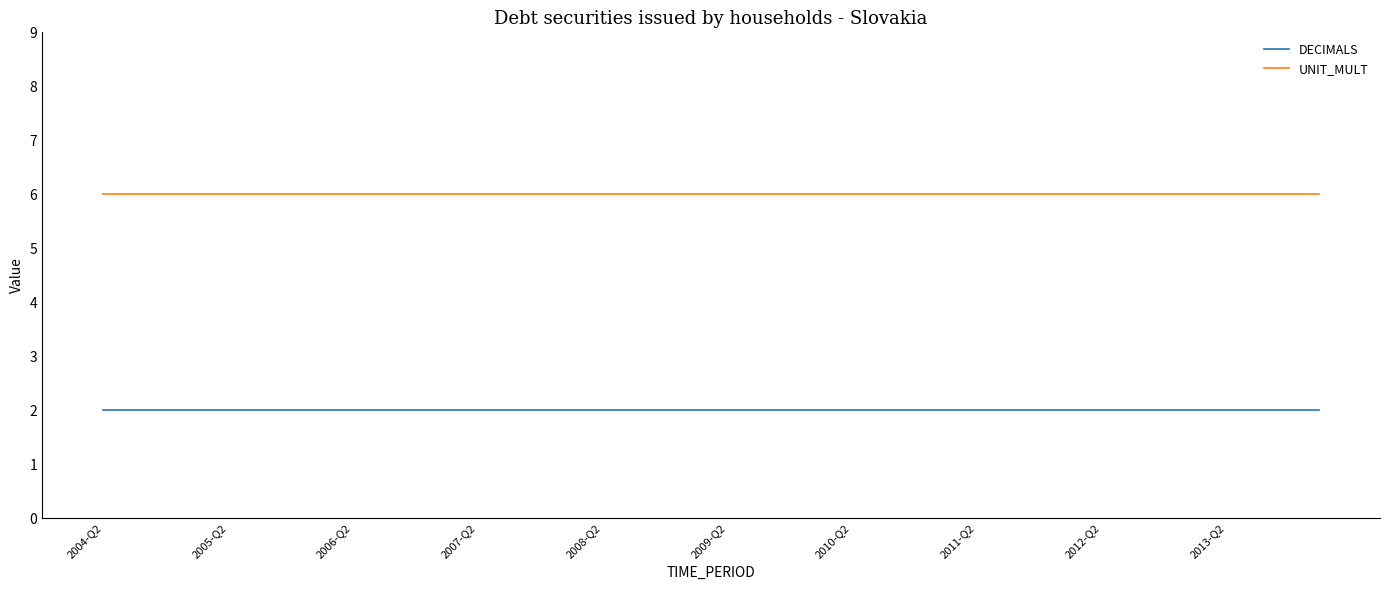

True or false: UNIT_MULT and DECIMALS cross at least once.

False